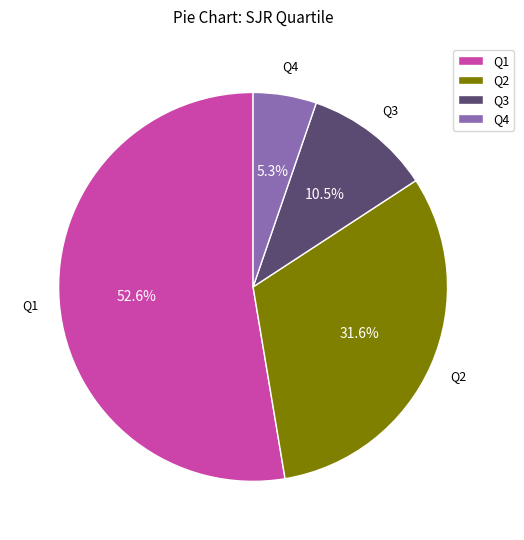

Which has a higher value, Q1 or Q3?

Q1